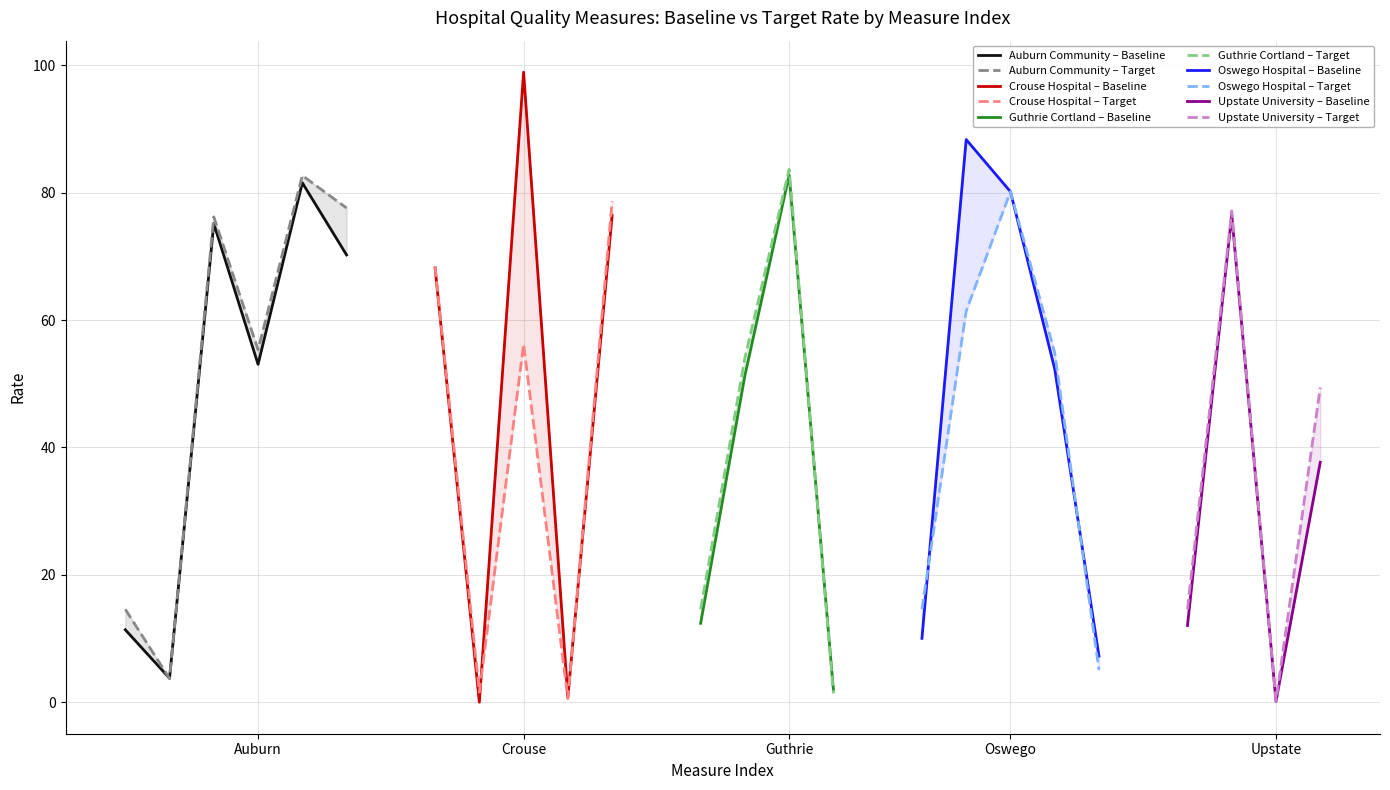

What is the difference between the Baseline Rate values at 10 and Oswego Hospital?

70.2